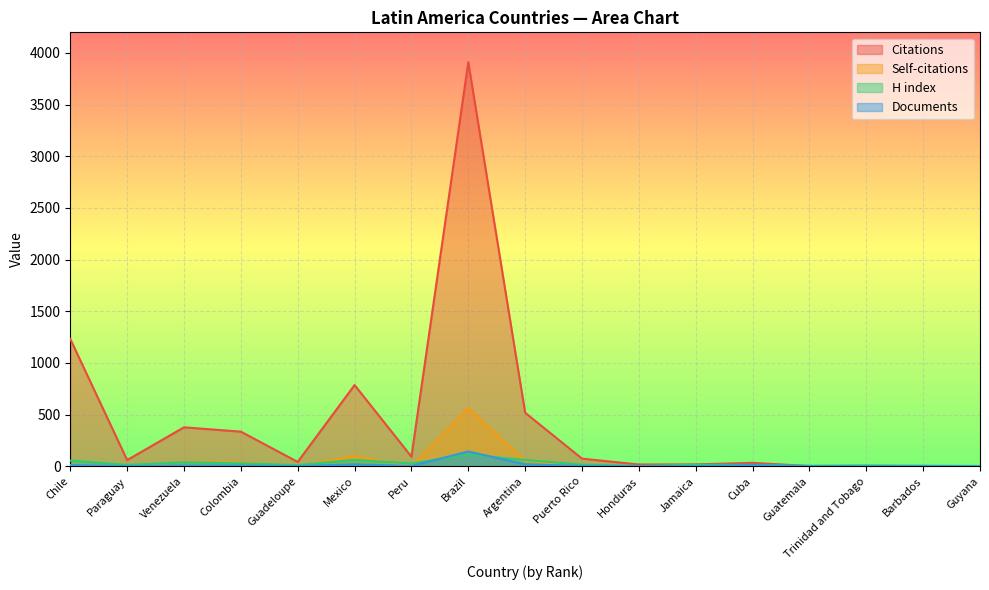

What is the difference between the second highest and second lowest values in the Documents series?

18